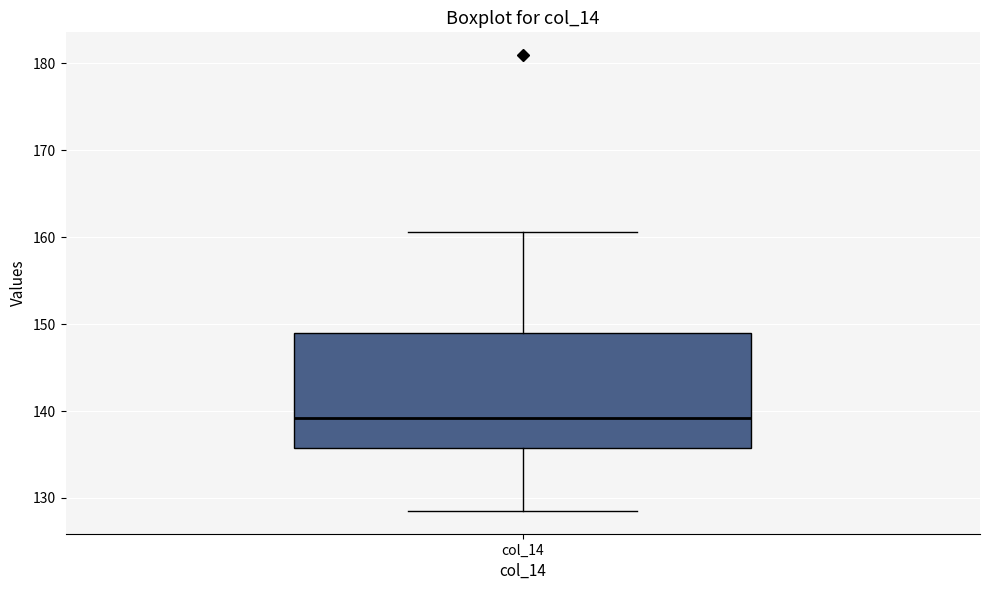

Where does the median line of the box for col_14 sit on the y-axis? The values are not printed on the chart, so give them approximately, as read against the axis.

139